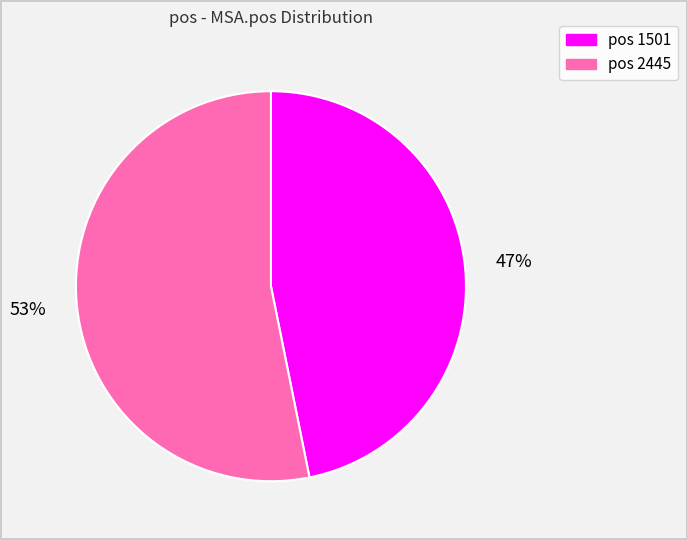

Is there a majority slice in this chart?

Yes